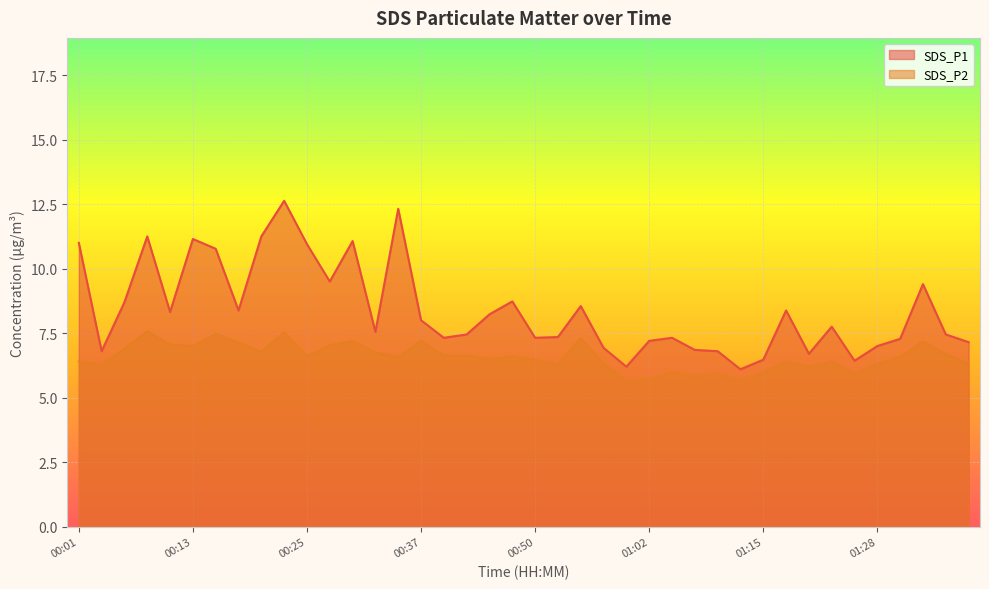

Which series has the widest spread of values?

SDS_P1